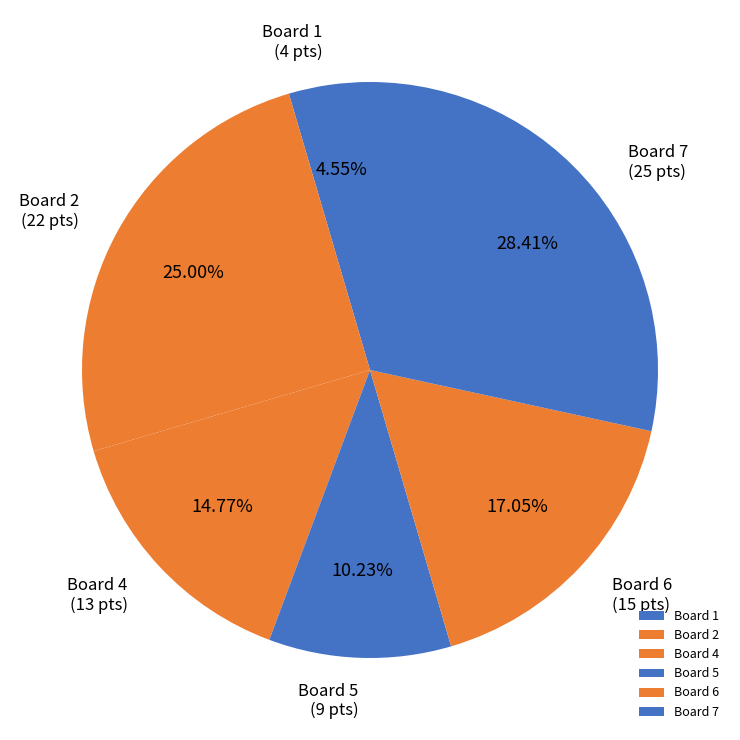

Rank the categories by value from highest to lowest.

Board 7, Board 2, Board 6, Board 4, Board 5, Board 1